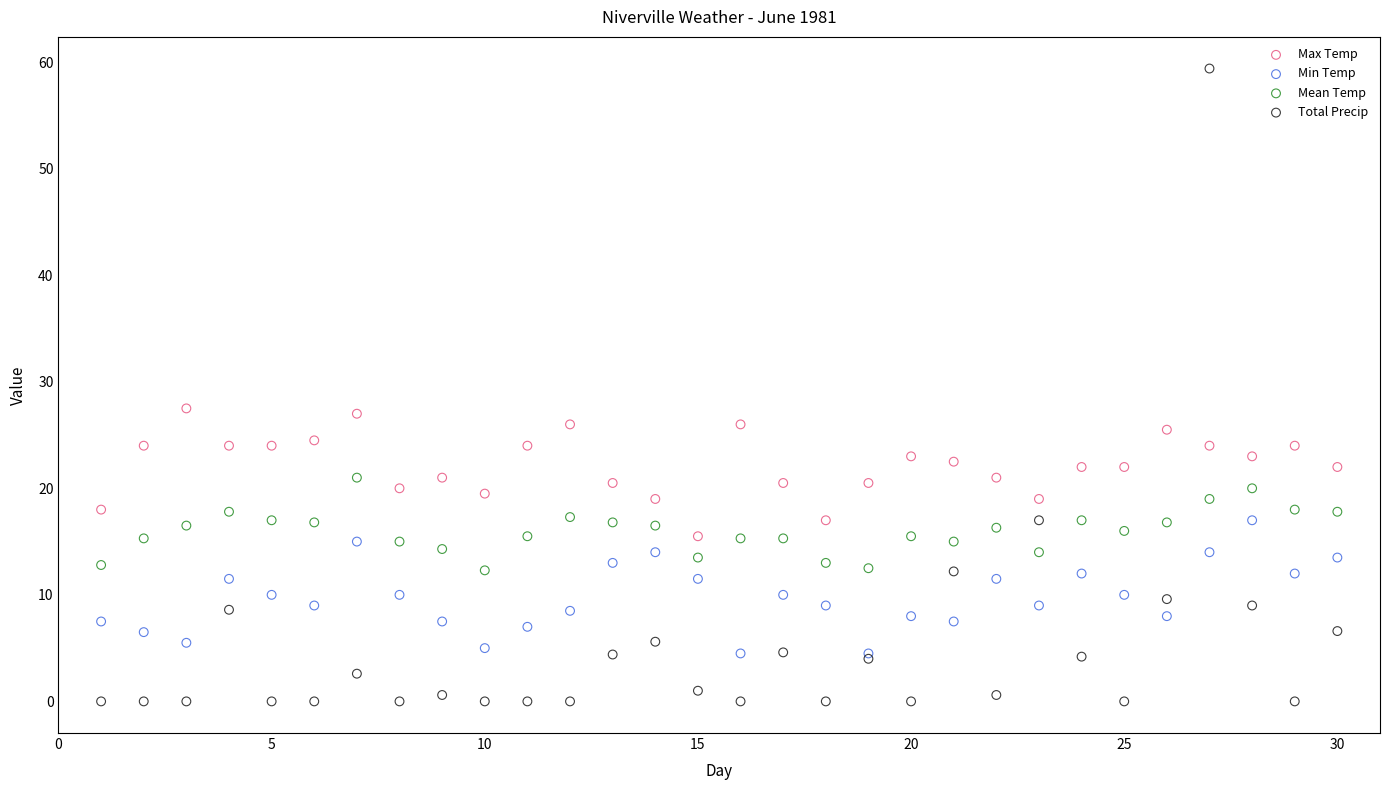

Which series has the largest Y range (max minus min)?

Total Precip